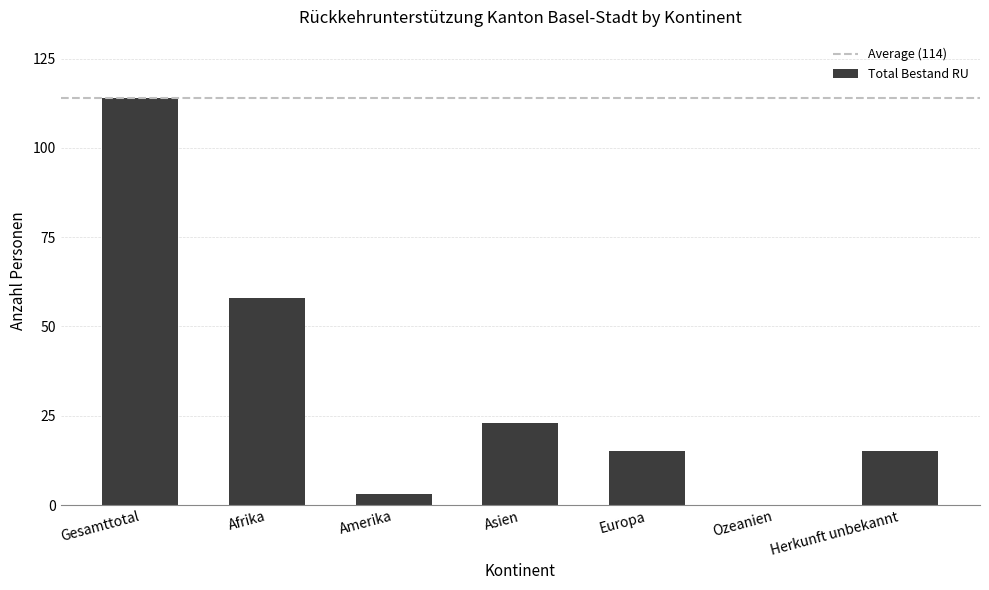

The chart shows a value of 0 at Ozeanien. True or false?

True